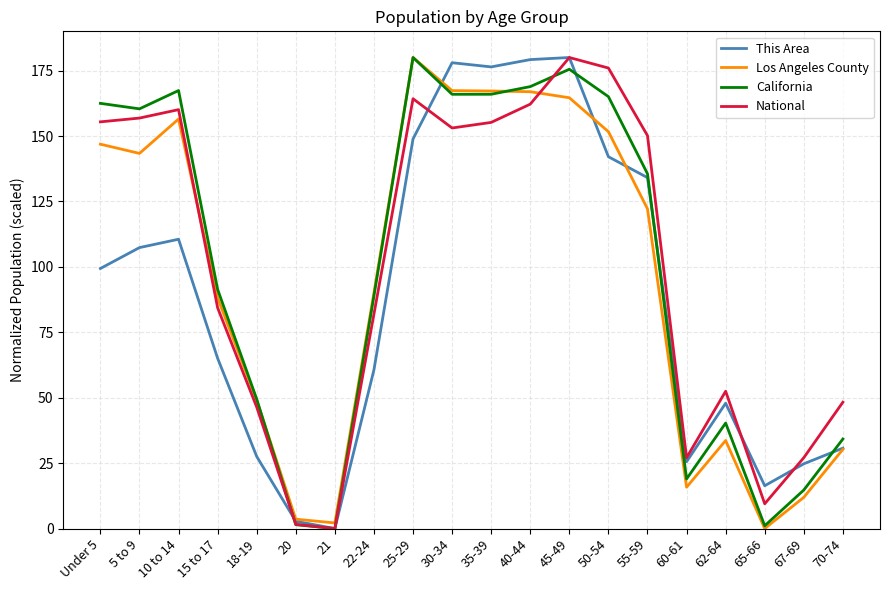

What is the difference between the second highest and second lowest values in the This Area series?

176.4